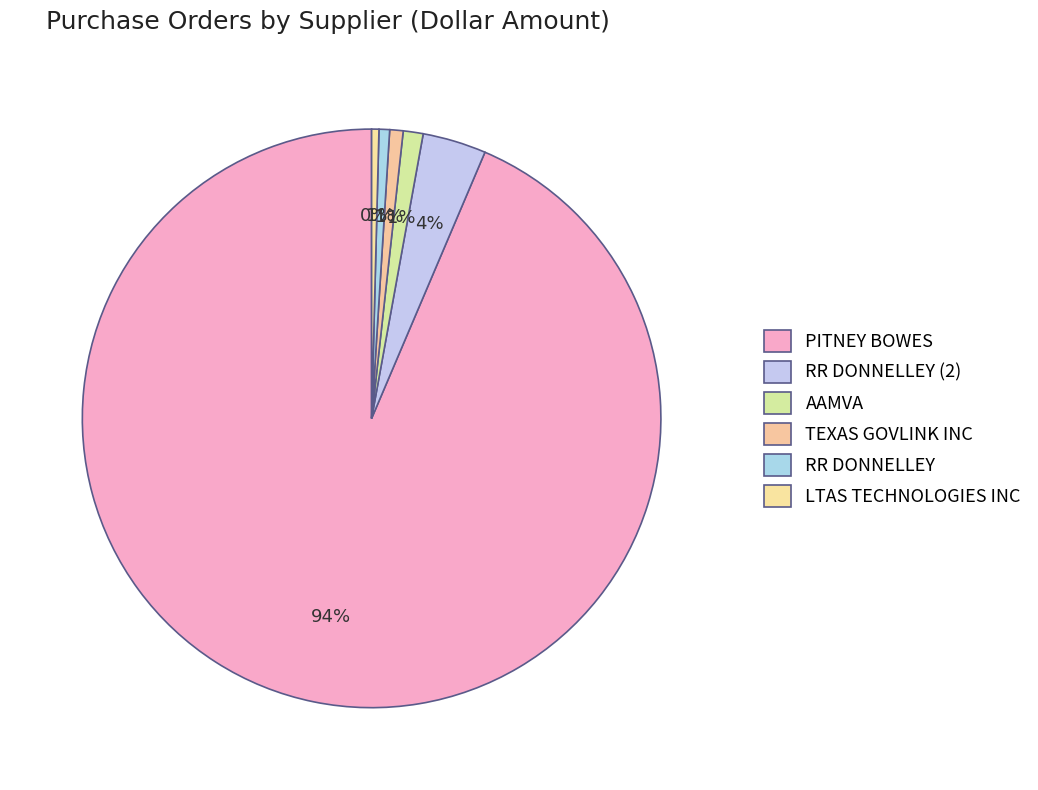

How many slices are in this pie chart?

6